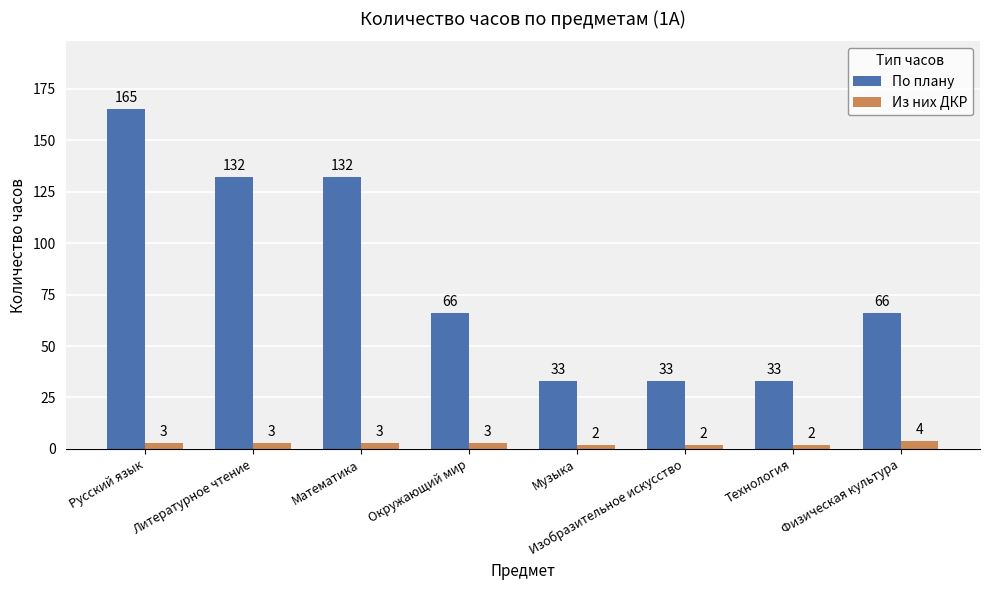

The value of По плану at Технология is 33. True or false?

True